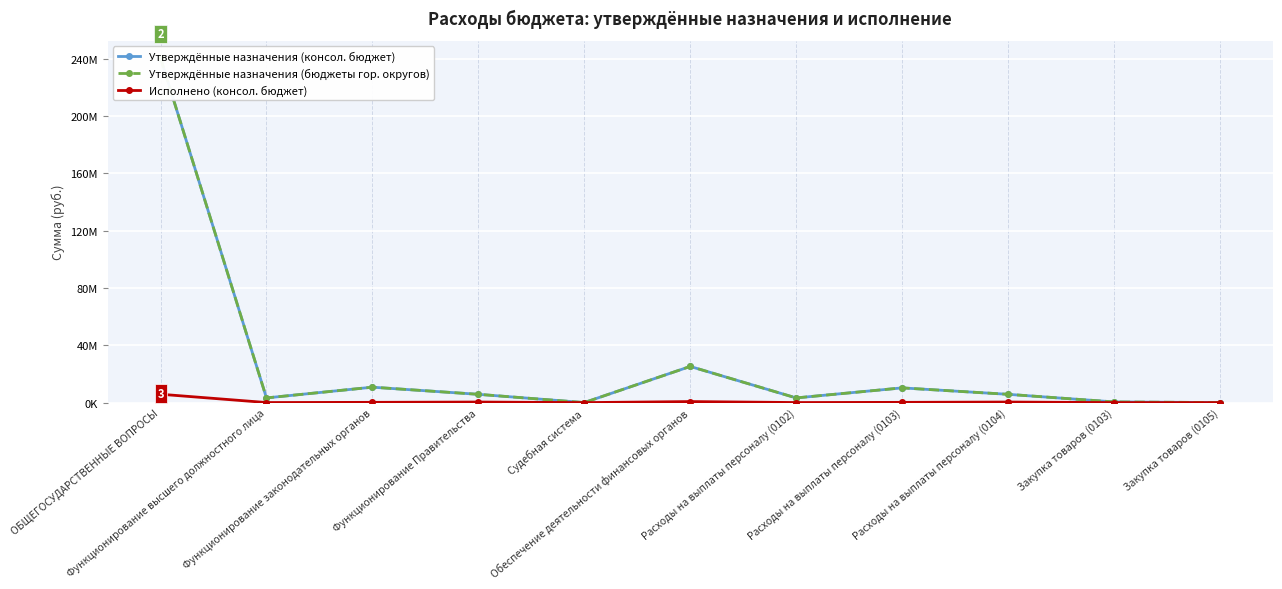

Reading left to right, extract all data points from this chart.

Утверждённые назначения (консол. бюджет): 240381803.1	3274713.0	10764816.0	5786377.0	29817.0	25234254.0	3274713.0	10275915.7	5786377.0	487400.3	29817.0
Утверждённые назначения (бюджеты гор. округов): 240381803.1	3274713.0	10764816.0	5786377.0	29817.0	25234254.0	3274713.0	10275915.7	5786377.0	487400.3	29817.0
Исполнено (консол. бюджет): 5840337.6	51096.8	183472.3	403824.4	0.0	729392.1	51096.8	175854.8	403824.4	7617.5	0.0